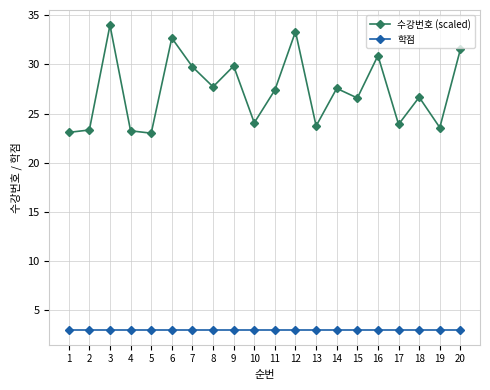

What is the difference between the highest and lowest values at 9?

26.8